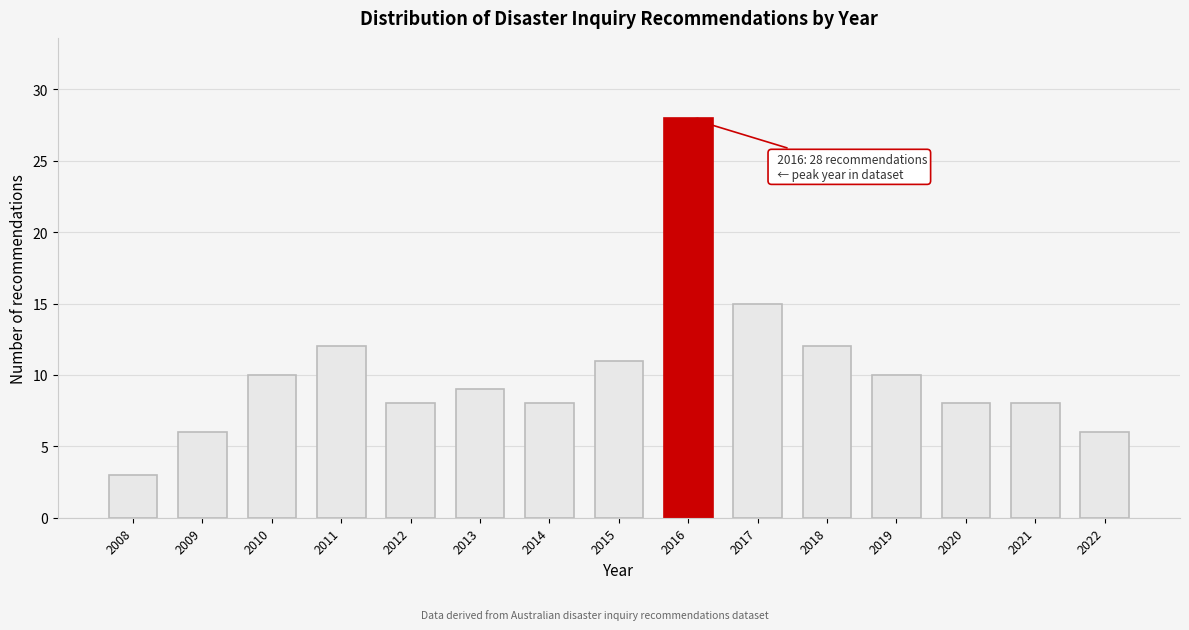

Reading left to right, list all the values displayed in this chart.

3	6	10	12	8	9	8	11	28	15	12	10	8	8	6